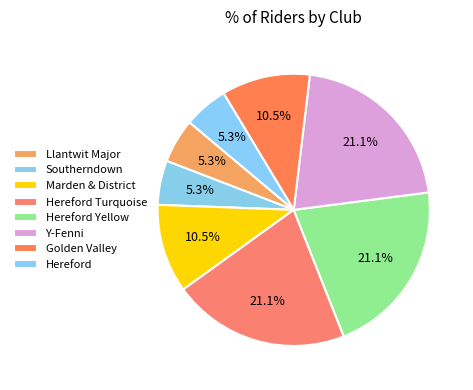

To the nearest percent, what is the difference between the largest and smallest slice percentages?

16%